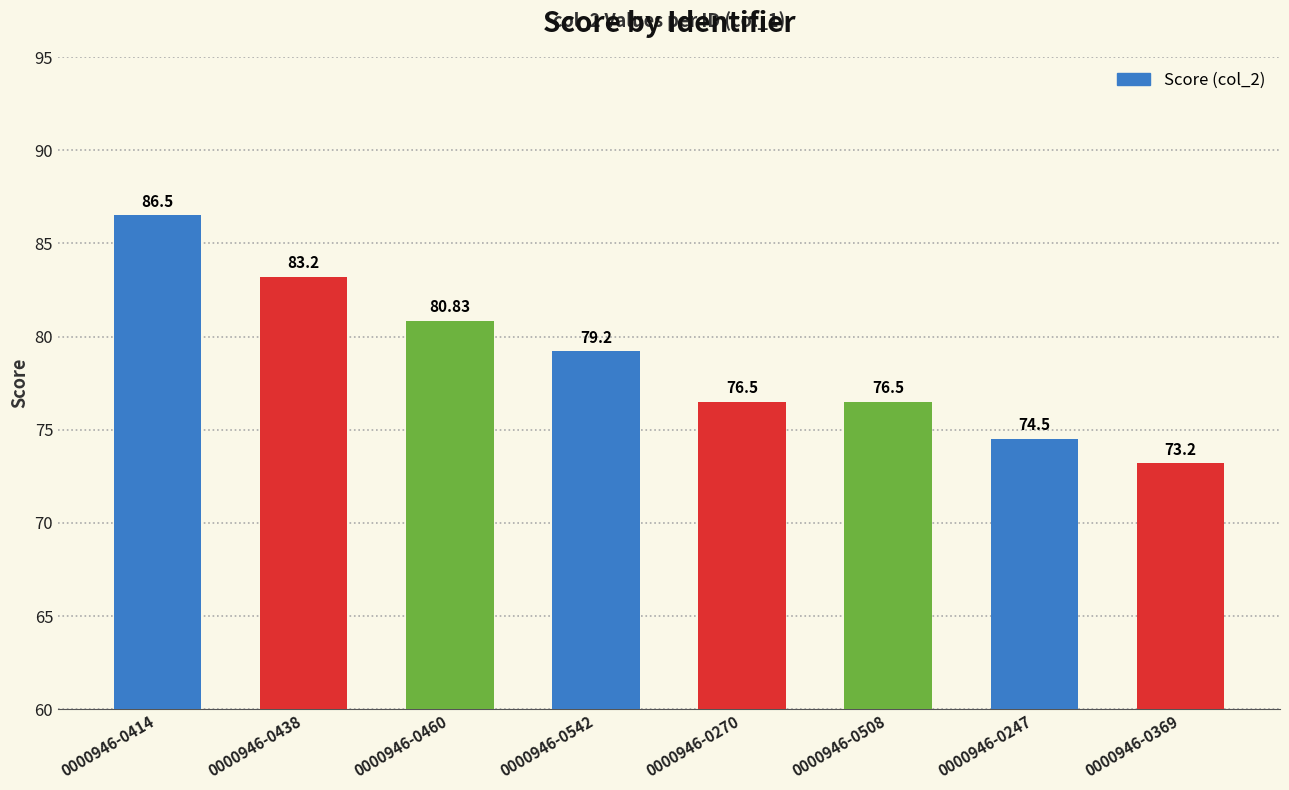

Are the bars grouped side by side (vs. stacked)?

No